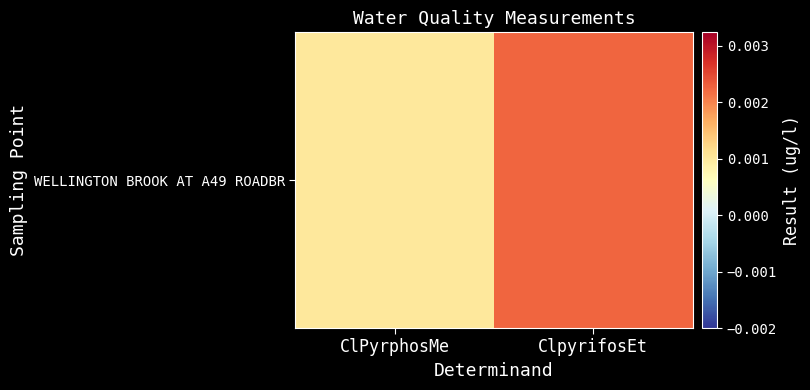

Which has a higher value, ClpyrifosEt or ClPyrphosMe?

ClpyrifosEt